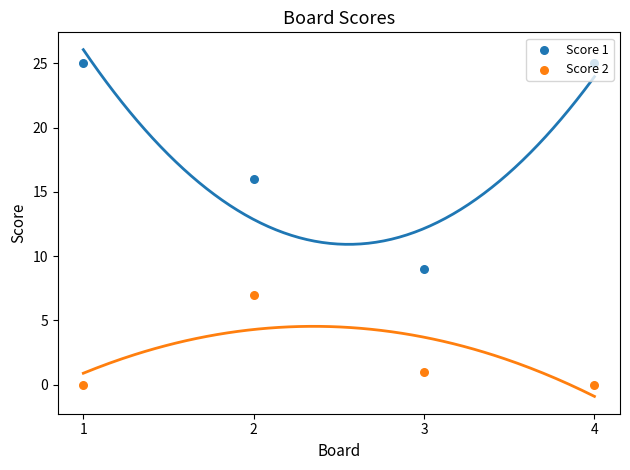

What are all the series names shown in the legend?

Score 1, Score 2